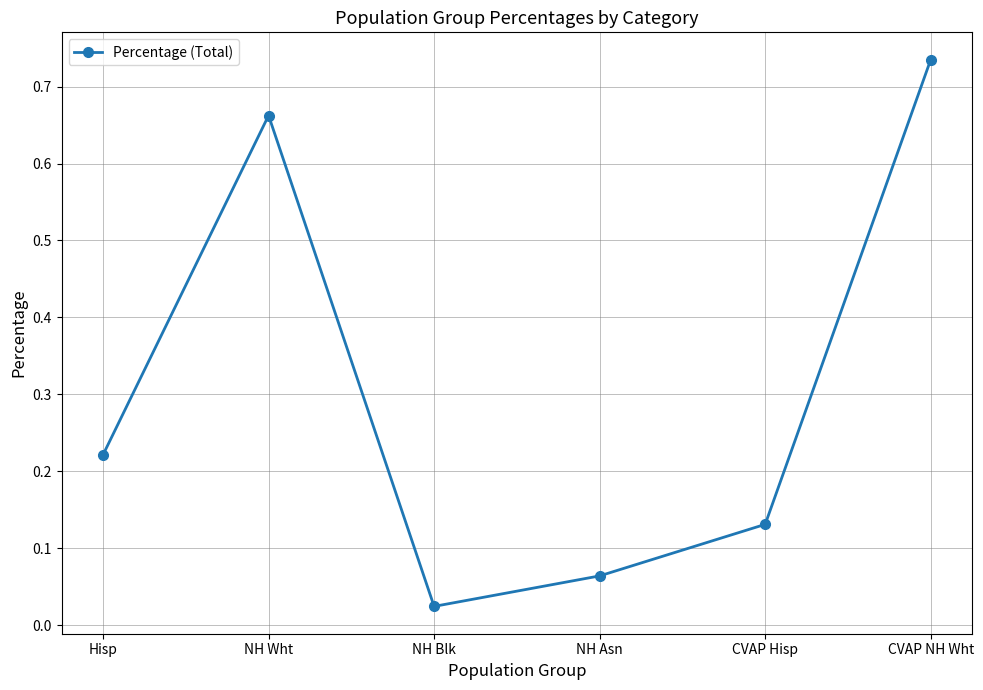

What position from the left is NH Blk?

3